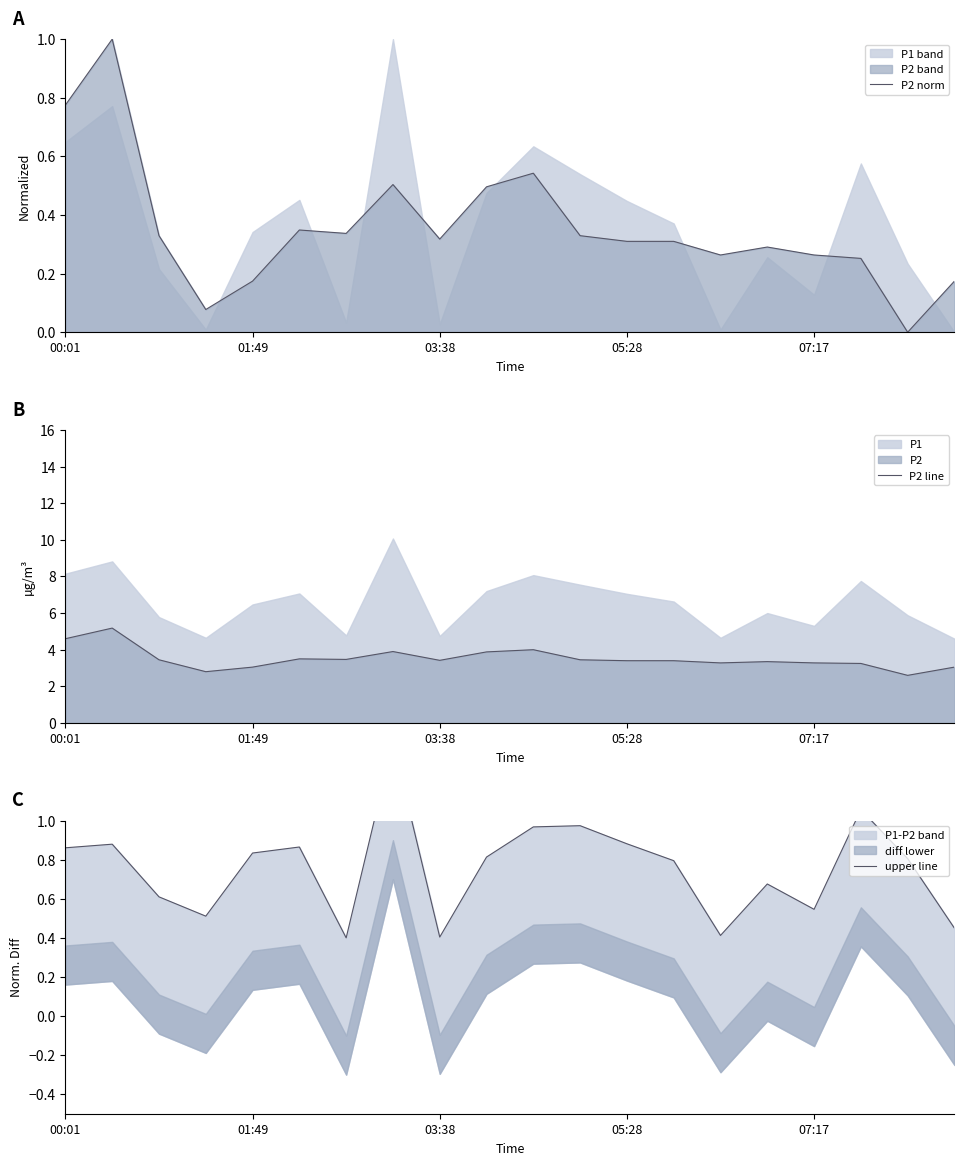

Where is P2 norm nearest to the value 0?

18